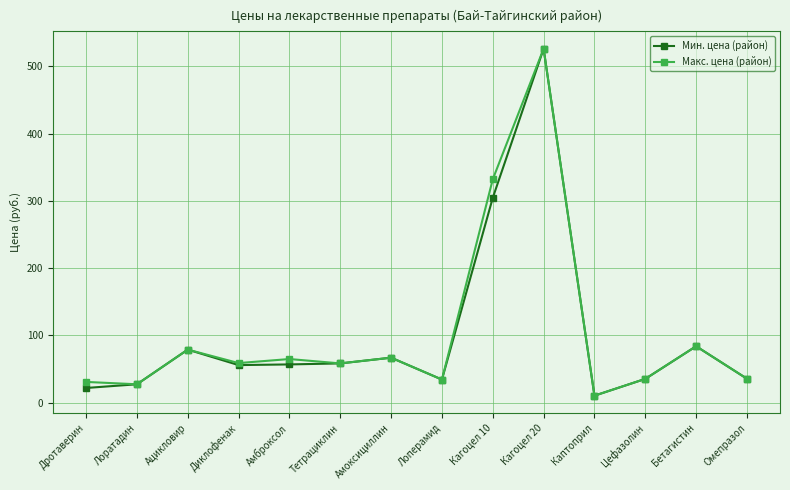

What is the value of the Мин. цена (район) point at the 12th from the left?

35.5